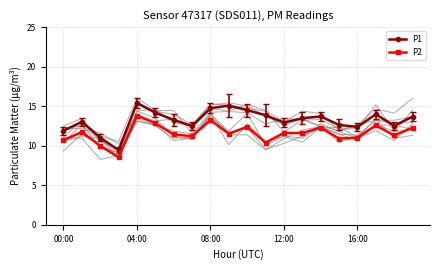

What is the value of the P1 point at the 17th from the left?

12.4